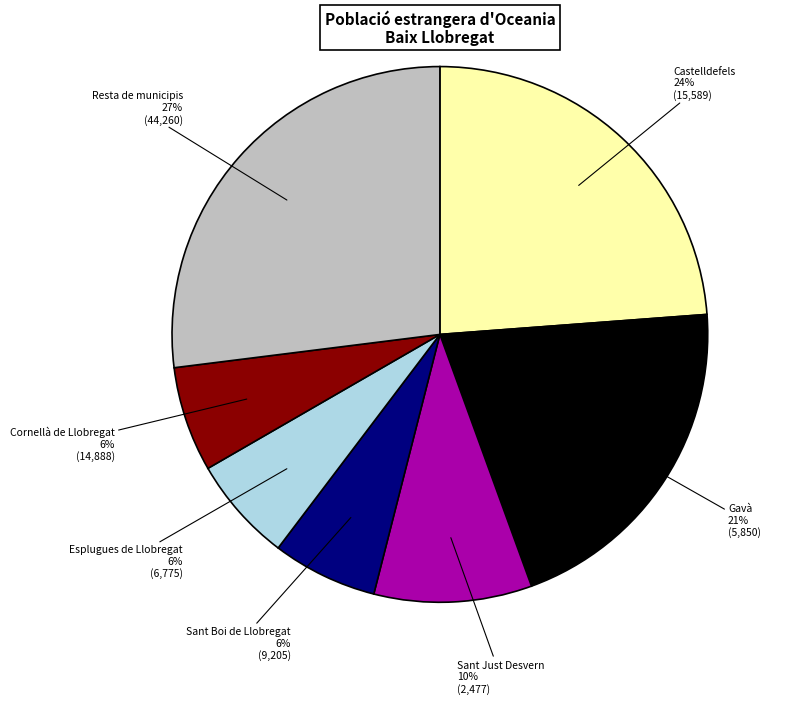

To the nearest percent, what is the average slice percentage?

14%